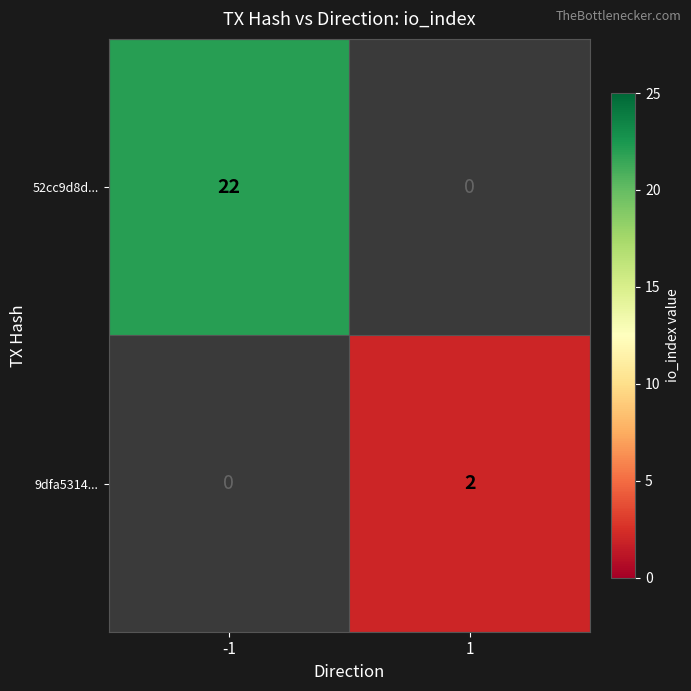

Is it true that 52cc9d8d... equals 31 at -1?

False